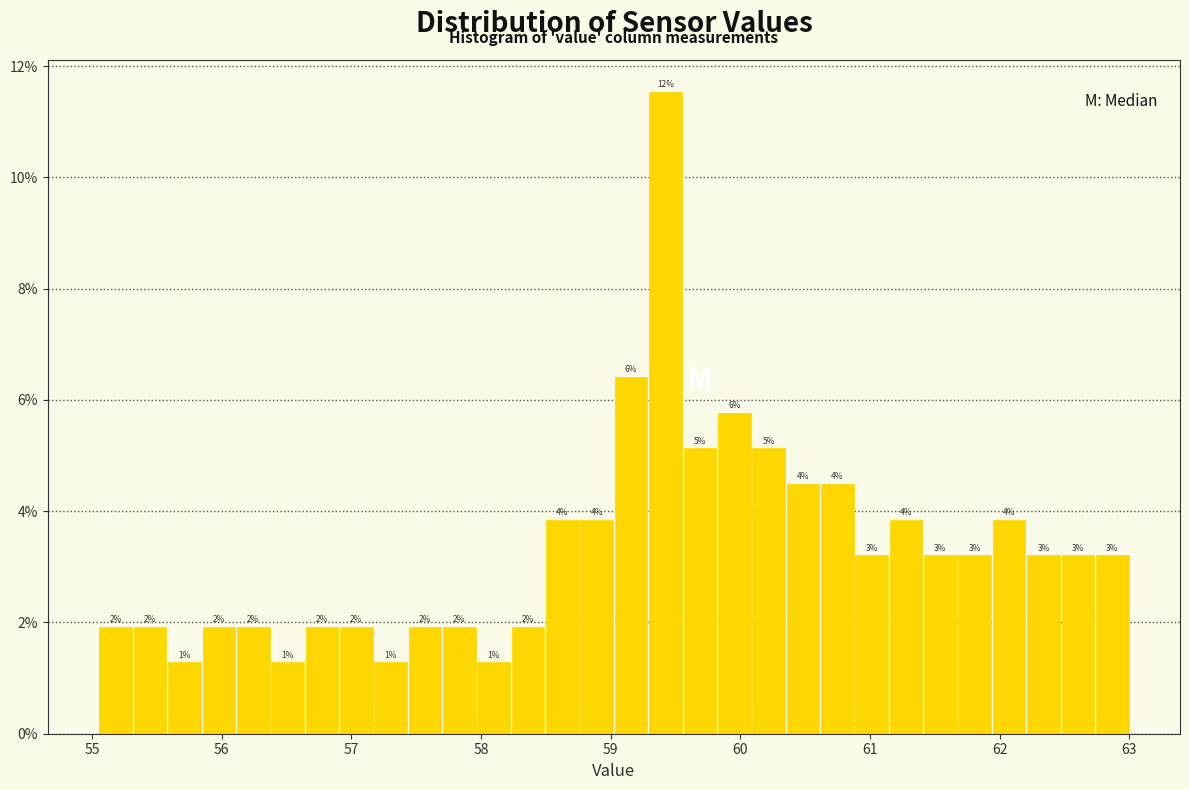

Around what value on the x-axis is the tallest bar? Give the approximate position of its centre, as read against the axis.

59.4